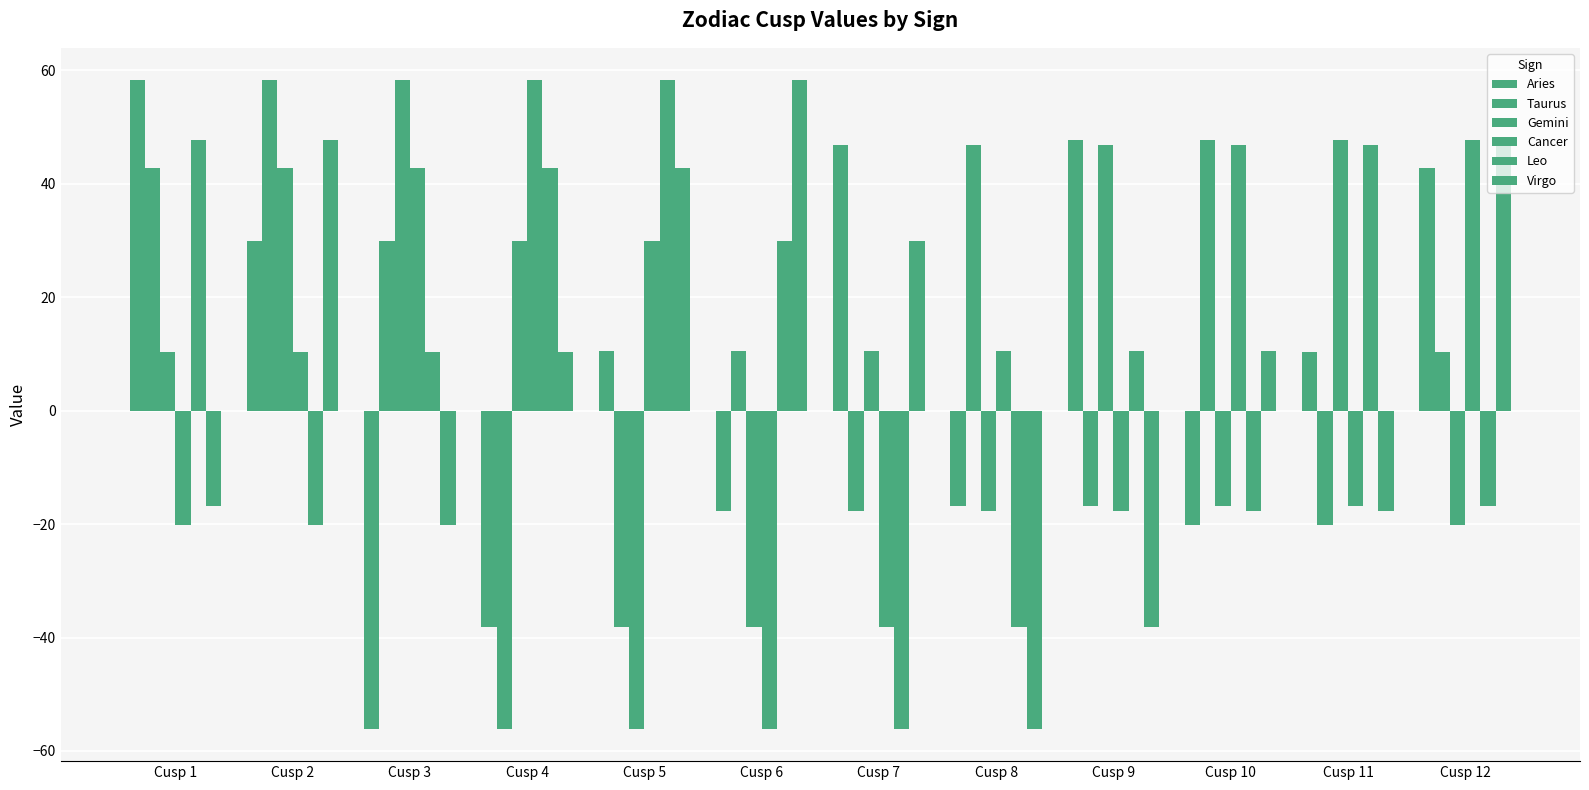

Reading right to left, what are all the values shown in this chart?

Aries: Cusp 12=42.7	Cusp 11=10.4	Cusp 10=-20.2	Cusp 9=47.8	Cusp 8=-16.8	Cusp 7=46.8	Cusp 6=-17.7	Cusp 5=10.6	Cusp 4=-38.2	Cusp 3=-56.1	Cusp 2=29.9	Cusp 1=58.3
Taurus: Cusp 12=10.4	Cusp 11=-20.2	Cusp 10=47.8	Cusp 9=-16.8	Cusp 8=46.8	Cusp 7=-17.7	Cusp 6=10.6	Cusp 5=-38.2	Cusp 4=-56.1	Cusp 3=29.9	Cusp 2=58.3	Cusp 1=42.7
Gemini: Cusp 12=-20.2	Cusp 11=47.8	Cusp 10=-16.8	Cusp 9=46.8	Cusp 8=-17.7	Cusp 7=10.6	Cusp 6=-38.2	Cusp 5=-56.1	Cusp 4=29.9	Cusp 3=58.3	Cusp 2=42.7	Cusp 1=10.4
Cancer: Cusp 12=47.8	Cusp 11=-16.8	Cusp 10=46.8	Cusp 9=-17.7	Cusp 8=10.6	Cusp 7=-38.2	Cusp 6=-56.1	Cusp 5=29.9	Cusp 4=58.3	Cusp 3=42.7	Cusp 2=10.4	Cusp 1=-20.2
Leo: Cusp 12=-16.8	Cusp 11=46.8	Cusp 10=-17.7	Cusp 9=10.6	Cusp 8=-38.2	Cusp 7=-56.1	Cusp 6=29.9	Cusp 5=58.3	Cusp 4=42.7	Cusp 3=10.4	Cusp 2=-20.2	Cusp 1=47.8
Virgo: Cusp 12=46.8	Cusp 11=-17.7	Cusp 10=10.6	Cusp 9=-38.2	Cusp 8=-56.1	Cusp 7=29.9	Cusp 6=58.3	Cusp 5=42.7	Cusp 4=10.4	Cusp 3=-20.2	Cusp 2=47.8	Cusp 1=-16.8